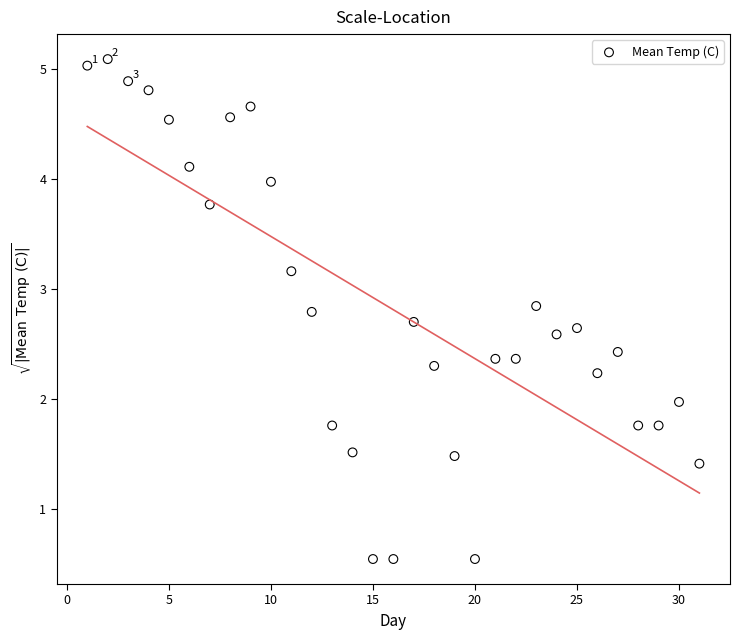

What is the range of Y values (max minus min)?

4.5